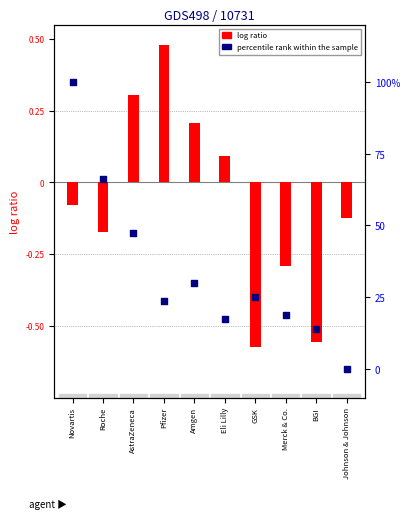

At which category is the sum across all series the highest?

Novartis